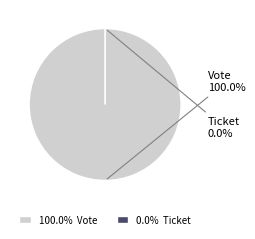

Does Ticket represent more than half of the total?

No